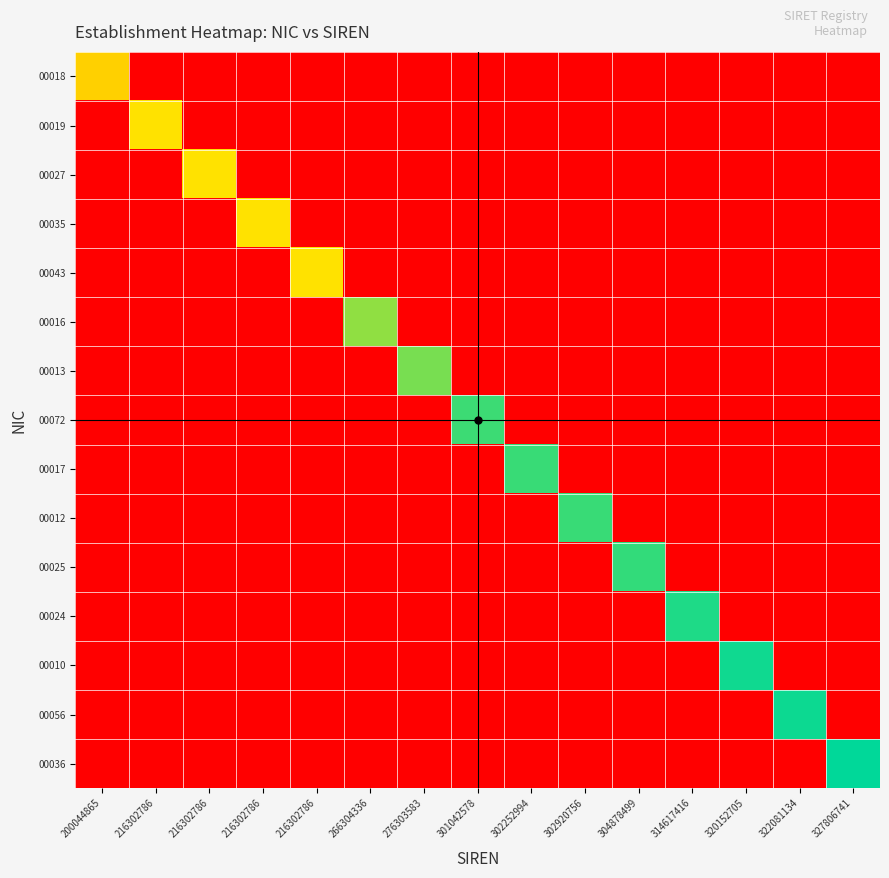

Reading left to right, transcribe all the data shown in this chart.

00018: 200044865=2.0	216302786=0.0	216302786=0.0	216302786=0.0	216302786=0.0	266304336=0.0	276303583=0.0	301042578=0.0	302252994=0.0	302920756=0.0	304878499=0.0	314617416=0.0	320152705=0.0	322081134=0.0	327806741=0.0
00019: 200044865=0.0	216302786=2.2	216302786=0.0	216302786=0.0	216302786=0.0	266304336=0.0	276303583=0.0	301042578=0.0	302252994=0.0	302920756=0.0	304878499=0.0	314617416=0.0	320152705=0.0	322081134=0.0	327806741=0.0
00027: 200044865=0.0	216302786=0.0	216302786=2.2	216302786=0.0	216302786=0.0	266304336=0.0	276303583=0.0	301042578=0.0	302252994=0.0	302920756=0.0	304878499=0.0	314617416=0.0	320152705=0.0	322081134=0.0	327806741=0.0
00035: 200044865=0.0	216302786=0.0	216302786=0.0	216302786=2.2	216302786=0.0	266304336=0.0	276303583=0.0	301042578=0.0	302252994=0.0	302920756=0.0	304878499=0.0	314617416=0.0	320152705=0.0	322081134=0.0	327806741=0.0
00043: 200044865=0.0	216302786=0.0	216302786=0.0	216302786=0.0	216302786=2.2	266304336=0.0	276303583=0.0	301042578=0.0	302252994=0.0	302920756=0.0	304878499=0.0	314617416=0.0	320152705=0.0	322081134=0.0	327806741=0.0
00016: 200044865=0.0	216302786=0.0	216302786=0.0	216302786=0.0	216302786=0.0	266304336=2.7	276303583=0.0	301042578=0.0	302252994=0.0	302920756=0.0	304878499=0.0	314617416=0.0	320152705=0.0	322081134=0.0	327806741=0.0
00013: 200044865=0.0	216302786=0.0	216302786=0.0	216302786=0.0	216302786=0.0	266304336=0.0	276303583=2.8	301042578=0.0	302252994=0.0	302920756=0.0	304878499=0.0	314617416=0.0	320152705=0.0	322081134=0.0	327806741=0.0
00072: 200044865=0.0	216302786=0.0	216302786=0.0	216302786=0.0	216302786=0.0	266304336=0.0	276303583=0.0	301042578=3.0	302252994=0.0	302920756=0.0	304878499=0.0	314617416=0.0	320152705=0.0	322081134=0.0	327806741=0.0
00017: 200044865=0.0	216302786=0.0	216302786=0.0	216302786=0.0	216302786=0.0	266304336=0.0	276303583=0.0	301042578=0.0	302252994=3.0	302920756=0.0	304878499=0.0	314617416=0.0	320152705=0.0	322081134=0.0	327806741=0.0
00012: 200044865=0.0	216302786=0.0	216302786=0.0	216302786=0.0	216302786=0.0	266304336=0.0	276303583=0.0	301042578=0.0	302252994=0.0	302920756=3.0	304878499=0.0	314617416=0.0	320152705=0.0	322081134=0.0	327806741=0.0
00025: 200044865=0.0	216302786=0.0	216302786=0.0	216302786=0.0	216302786=0.0	266304336=0.0	276303583=0.0	301042578=0.0	302252994=0.0	302920756=0.0	304878499=3.0	314617416=0.0	320152705=0.0	322081134=0.0	327806741=0.0
00024: 200044865=0.0	216302786=0.0	216302786=0.0	216302786=0.0	216302786=0.0	266304336=0.0	276303583=0.0	301042578=0.0	302252994=0.0	302920756=0.0	304878499=0.0	314617416=3.1	320152705=0.0	322081134=0.0	327806741=0.0
00010: 200044865=0.0	216302786=0.0	216302786=0.0	216302786=0.0	216302786=0.0	266304336=0.0	276303583=0.0	301042578=0.0	302252994=0.0	302920756=0.0	304878499=0.0	314617416=0.0	320152705=3.2	322081134=0.0	327806741=0.0
00056: 200044865=0.0	216302786=0.0	216302786=0.0	216302786=0.0	216302786=0.0	266304336=0.0	276303583=0.0	301042578=0.0	302252994=0.0	302920756=0.0	304878499=0.0	314617416=0.0	320152705=0.0	322081134=3.2	327806741=0.0
00036: 200044865=0.0	216302786=0.0	216302786=0.0	216302786=0.0	216302786=0.0	266304336=0.0	276303583=0.0	301042578=0.0	302252994=0.0	302920756=0.0	304878499=0.0	314617416=0.0	320152705=0.0	322081134=0.0	327806741=3.3